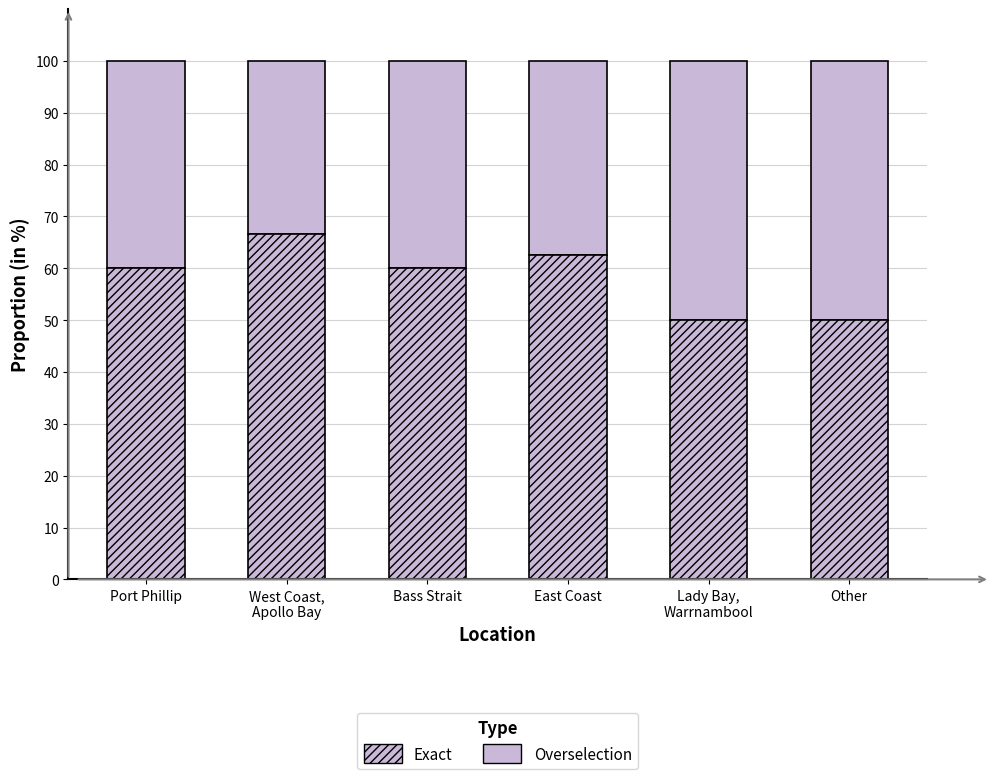

How many distinct data groups are displayed?

2